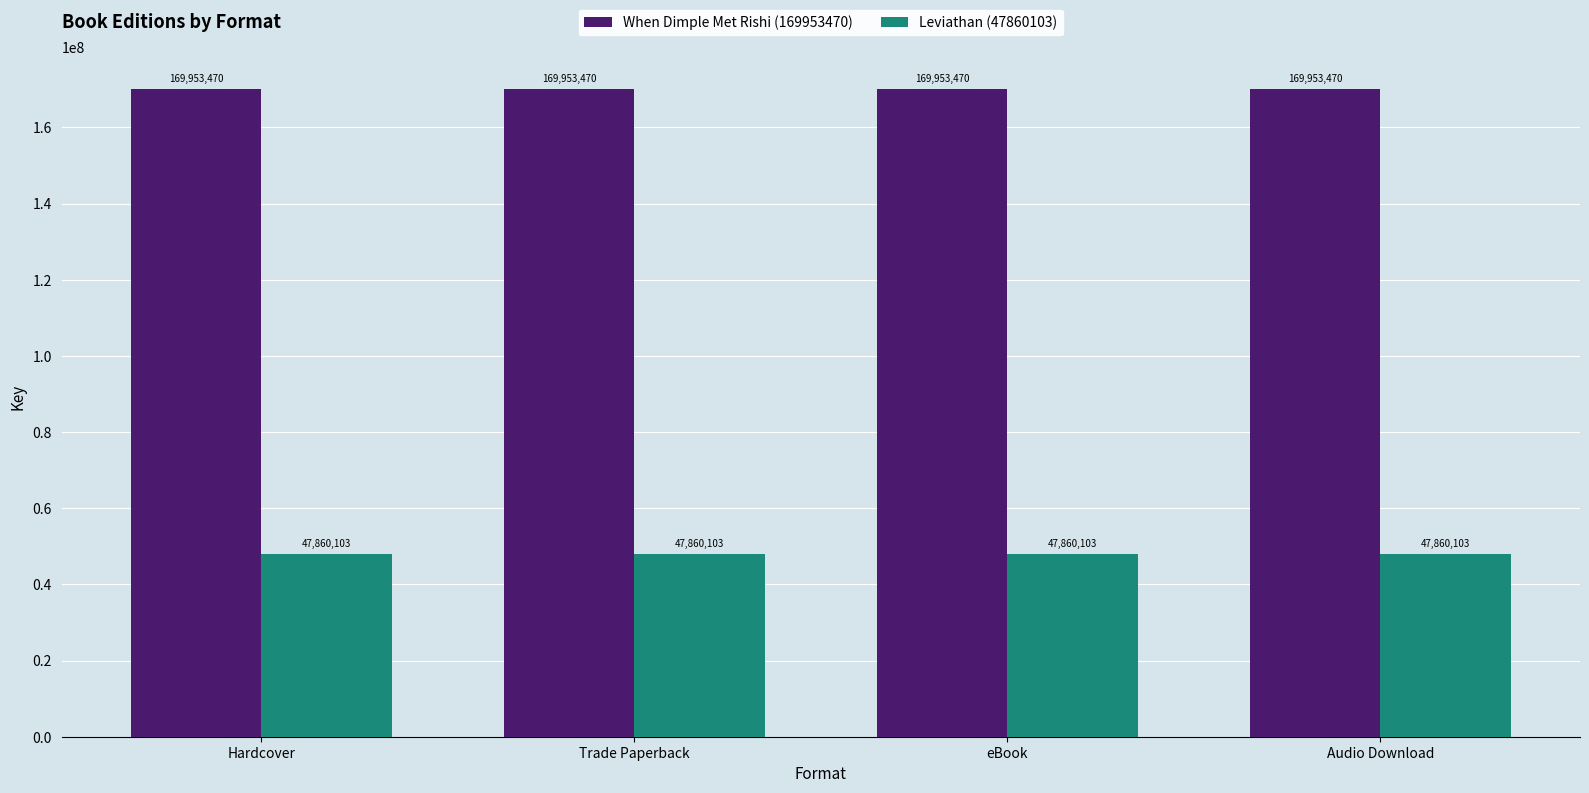

What is the difference between the highest and lowest values at Hardcover?

122093367